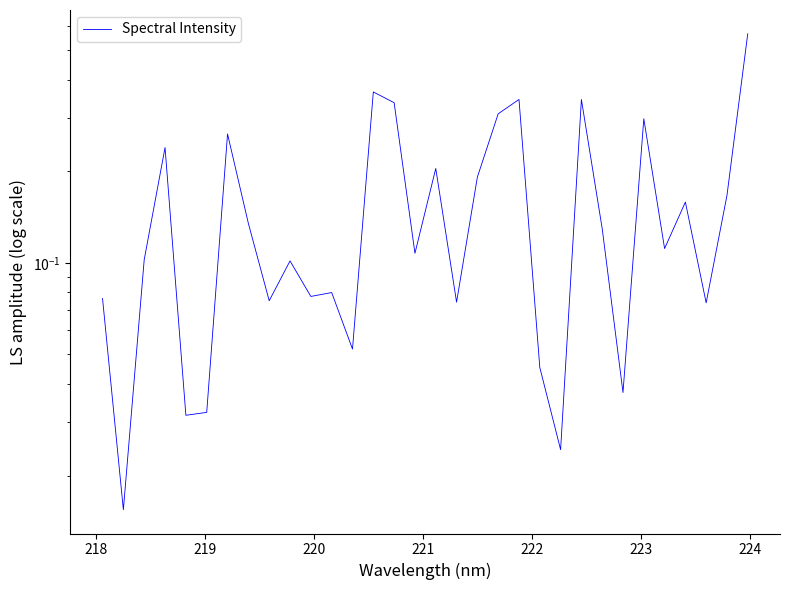

What is the average value?

0.2